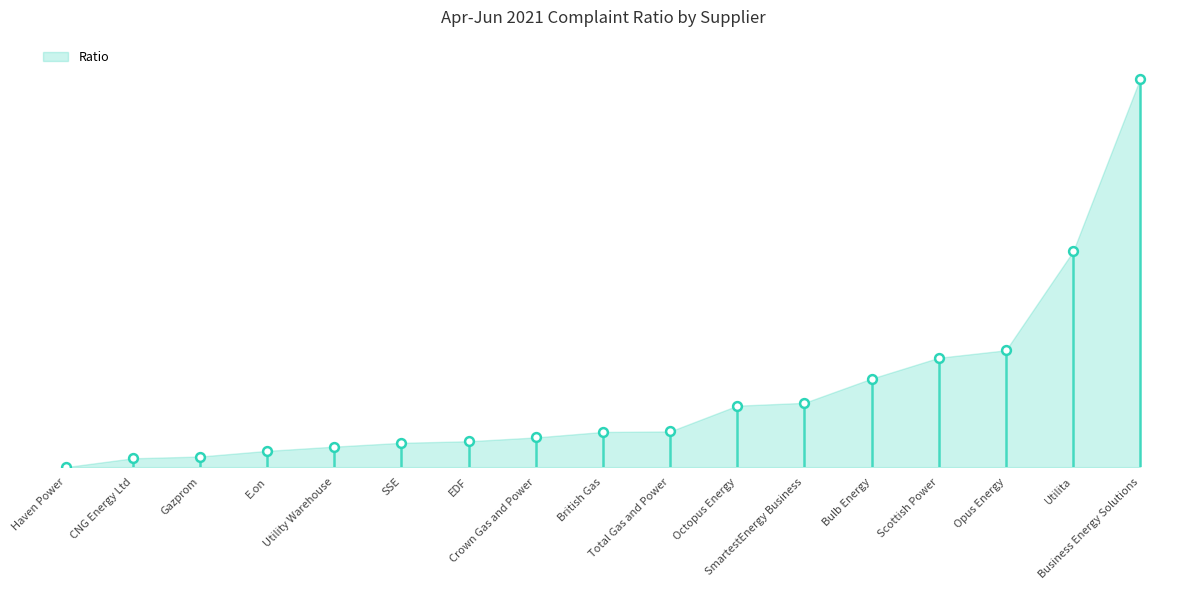

Approximately how many times larger is the value at EDF compared to SmartestEnergy Business?

0.4